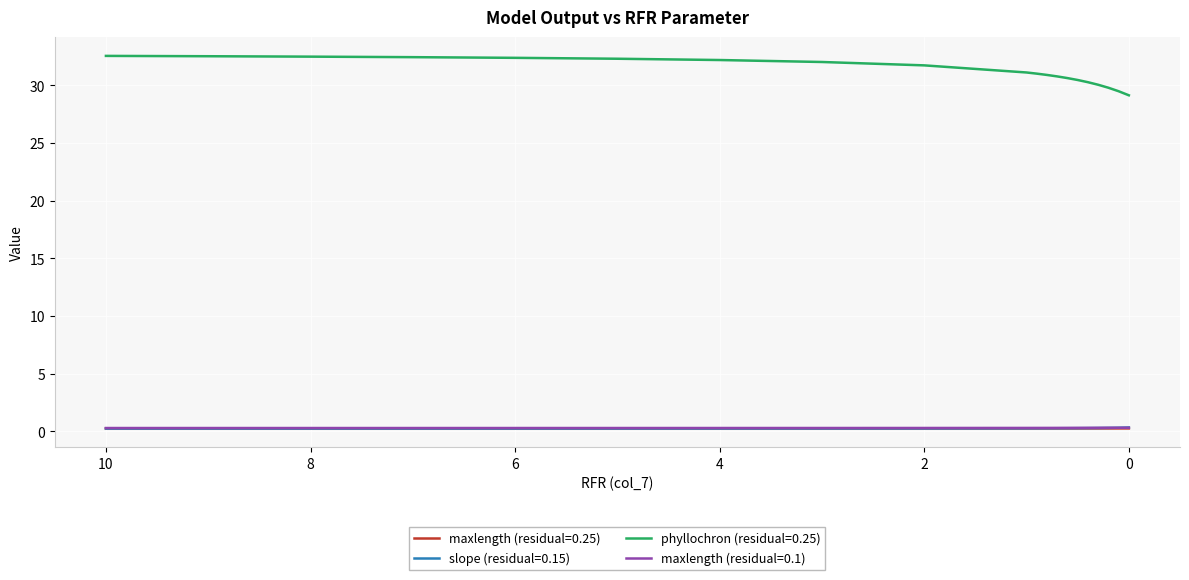

Reading right to left, transcribe all the data shown in this chart.

maxlength (residual=0.25): 0.3	0.3	0.3	0.3	0.3	0.3	0.3	0.3	0.3	0.3	0.3	0.3	0.3	0.3	0.3	0.3	0.3	0.3	0.3	0.3
slope (residual=0.15): 0.3	0.3	0.3	0.3	0.3	0.3	0.3	0.3	0.3	0.3	0.3	0.3	0.3	0.2	0.2	0.2	0.2	0.2	0.2	0.2
phyllochron (residual=0.25): 29.1	29.5	29.8	30.1	30.3	30.5	30.6	30.8	30.9	31.0	31.1	31.7	32.0	32.2	32.3	32.4	32.5	32.5	32.5	32.6
maxlength (residual=0.1): 0.3	0.3	0.3	0.3	0.3	0.3	0.3	0.3	0.3	0.3	0.3	0.3	0.3	0.3	0.3	0.3	0.3	0.3	0.3	0.3